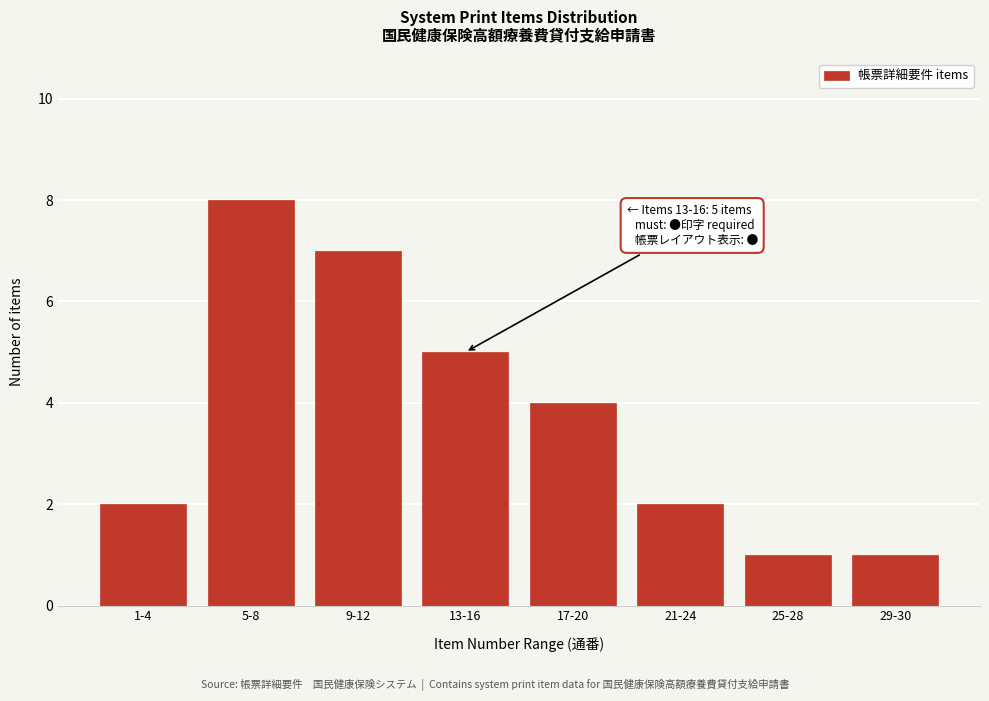

Reading left to right, list all the values displayed in this chart.

2	8	7	5	4	2	1	1